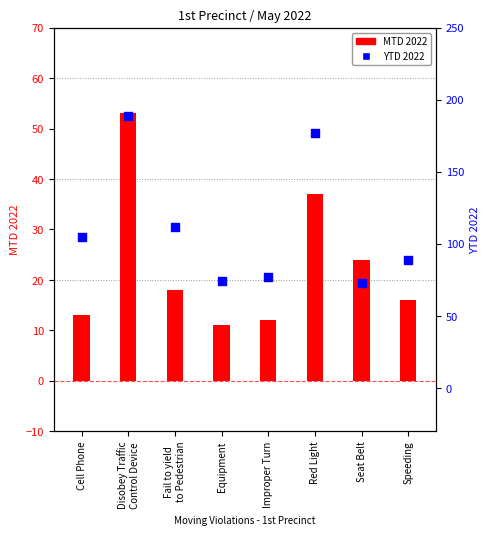

At which category is the sum across all series the highest?

Disobey Traffic
Control Device